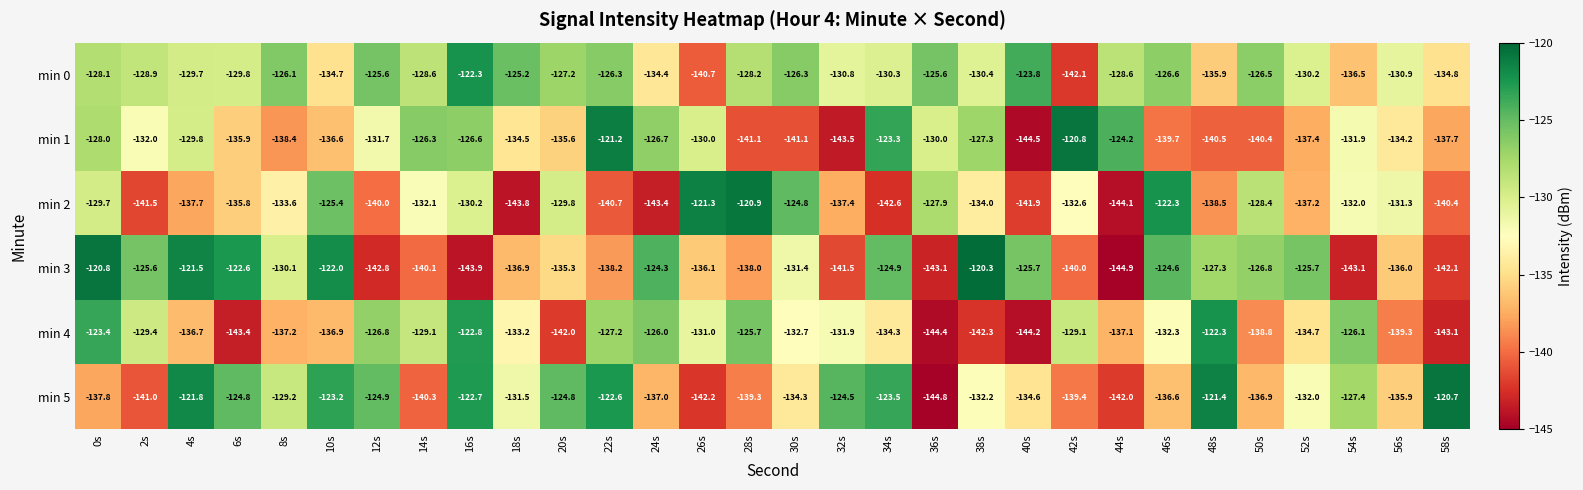

At 4s, list the series in order from largest to smallest.

min 3, min 5, min 0, min 1, min 4, min 2